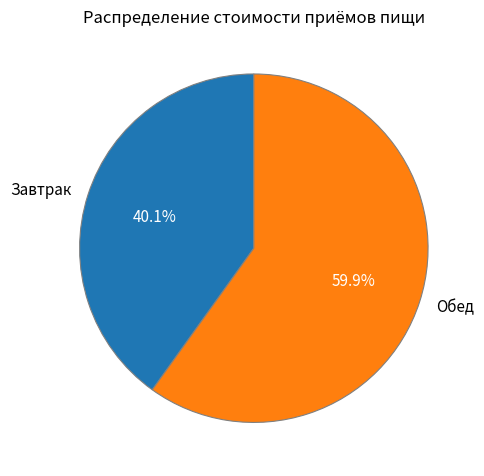

Combined, what portion of the pie is Обед and Завтрак?

100.0%